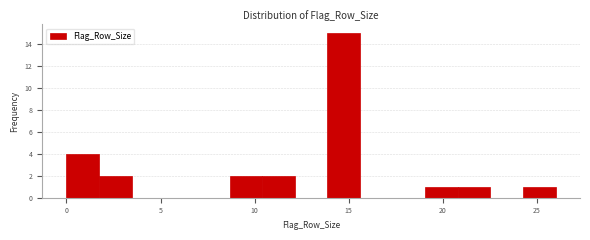

Around what value on the x-axis is the tallest bar? Give the approximate position of its centre, as read against the axis.

14.5